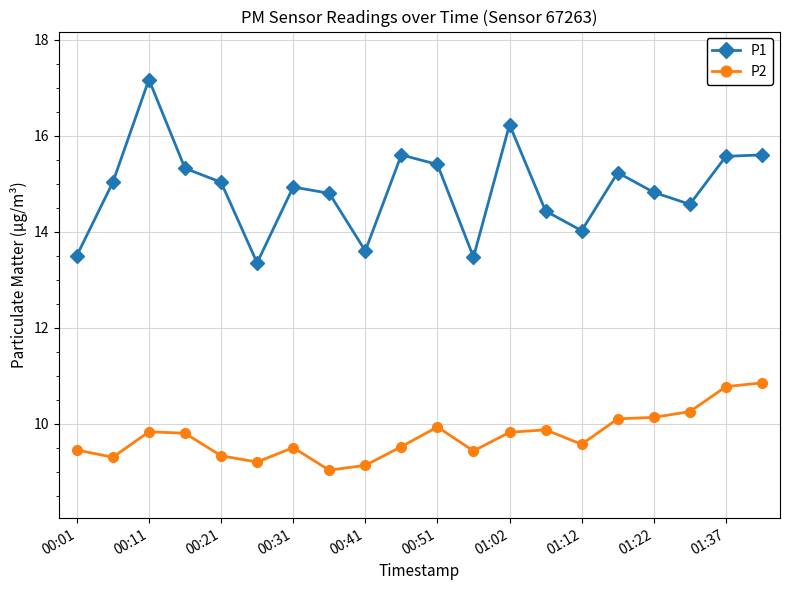

Rank the series by their average value, from highest to lowest.

P1, P2